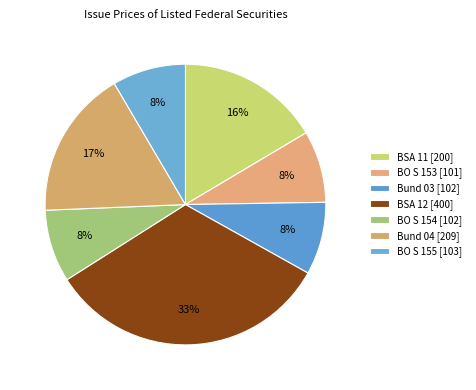

How many segments does this pie chart have?

7